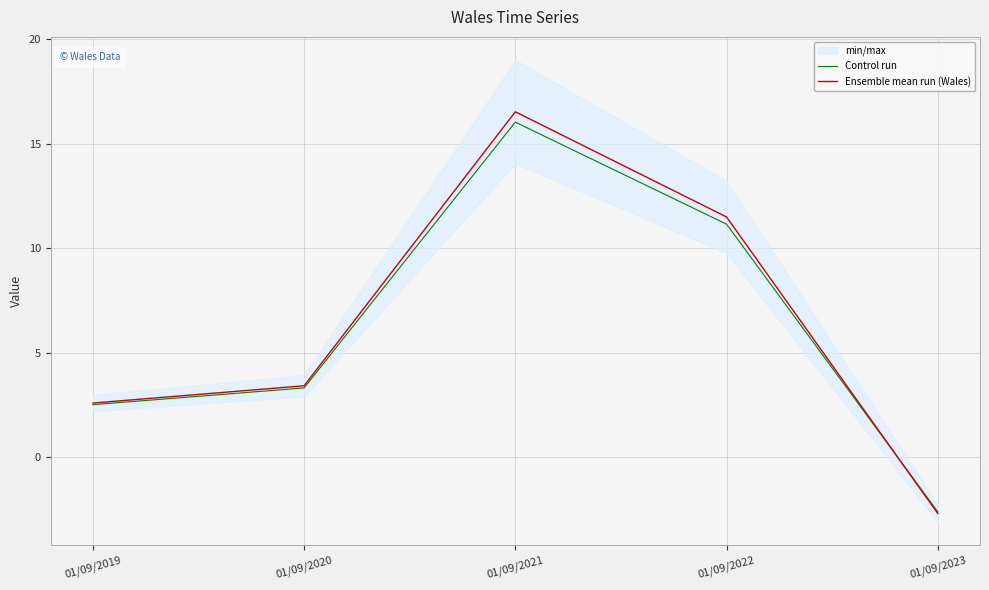

What is the sum of the Ensemble mean run (Wales) values at 01/09/2023 and 01/09/2022?

8.8